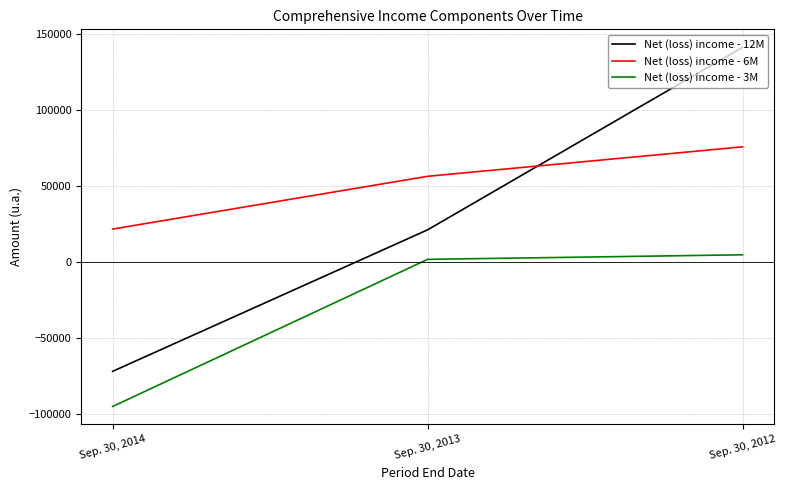

Is the value of Net (loss) income - 3M at Sep. 30, 2012 greater than the value of Net (loss) income - 6M at Sep. 30, 2014?

No